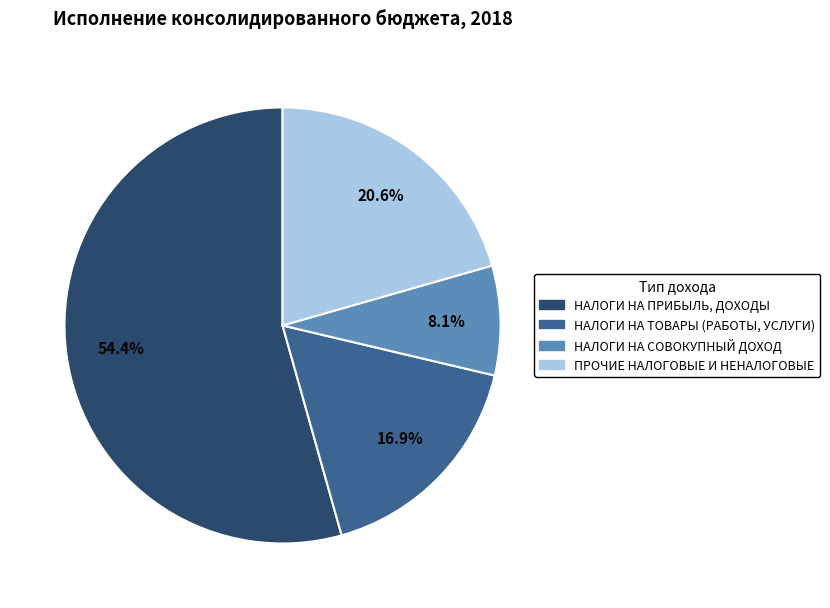

Is ПРОЧИЕ НАЛОГОВЫЕ И НЕНАЛОГОВЫЕ the majority of the pie?

No